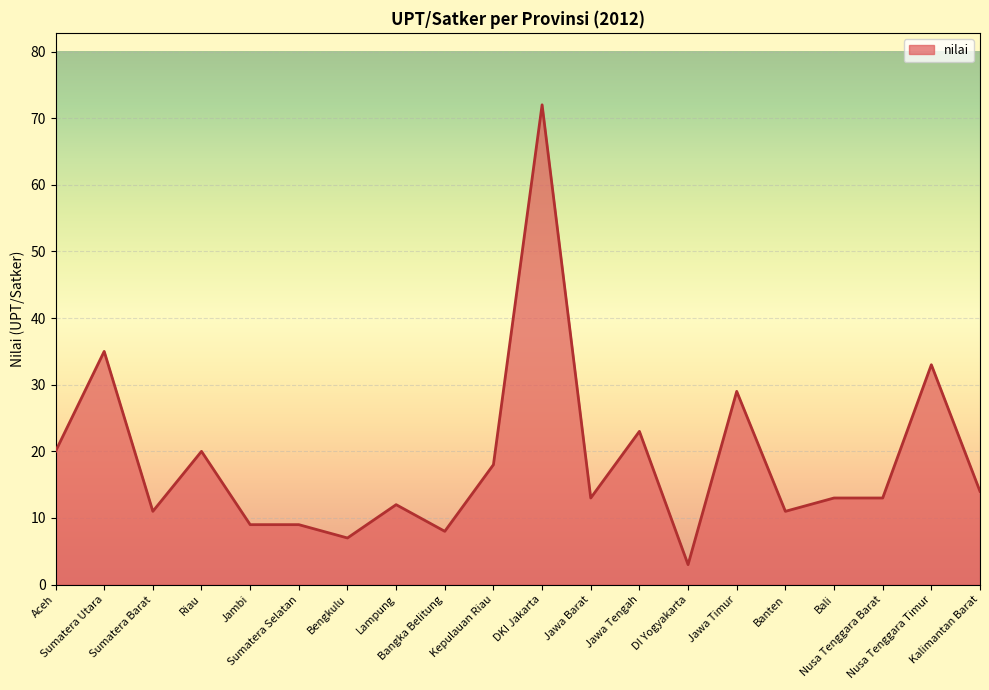

How many lines are shown in the chart?

1